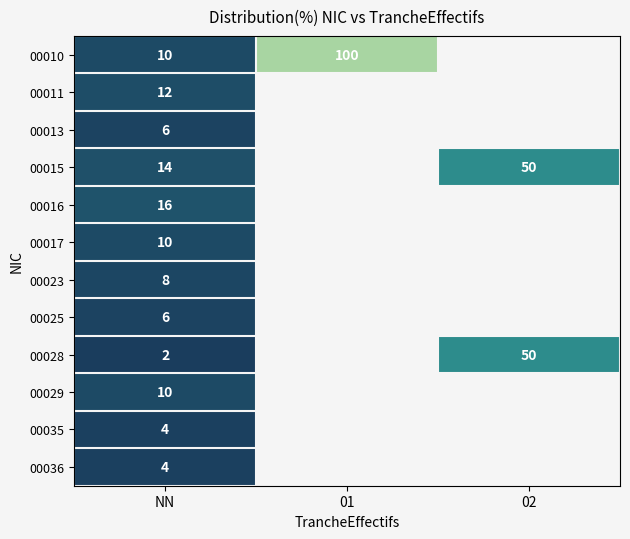

What is the sum of the 00010 values at 01 and NN?

110